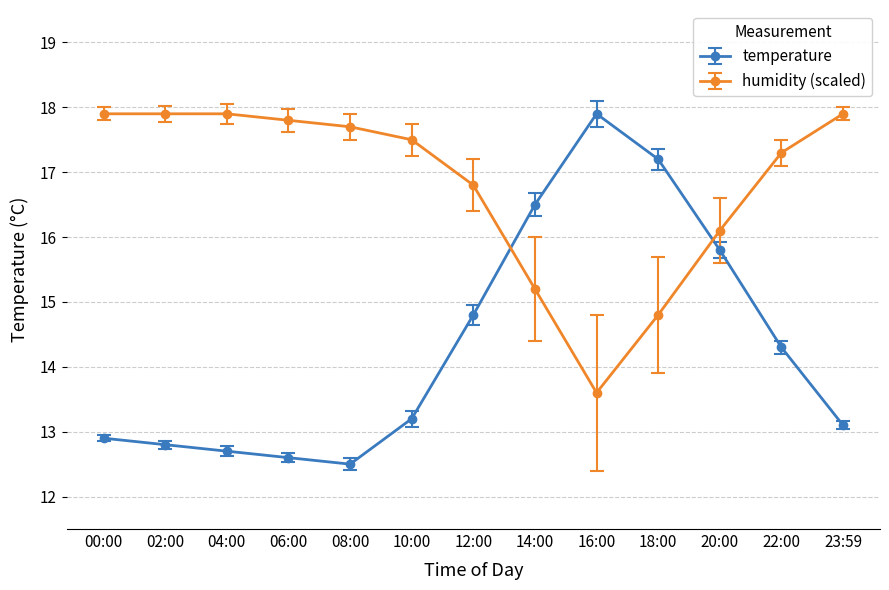

Rank the series at 02:00 from lowest to highest value.

temperature, humidity (scaled)